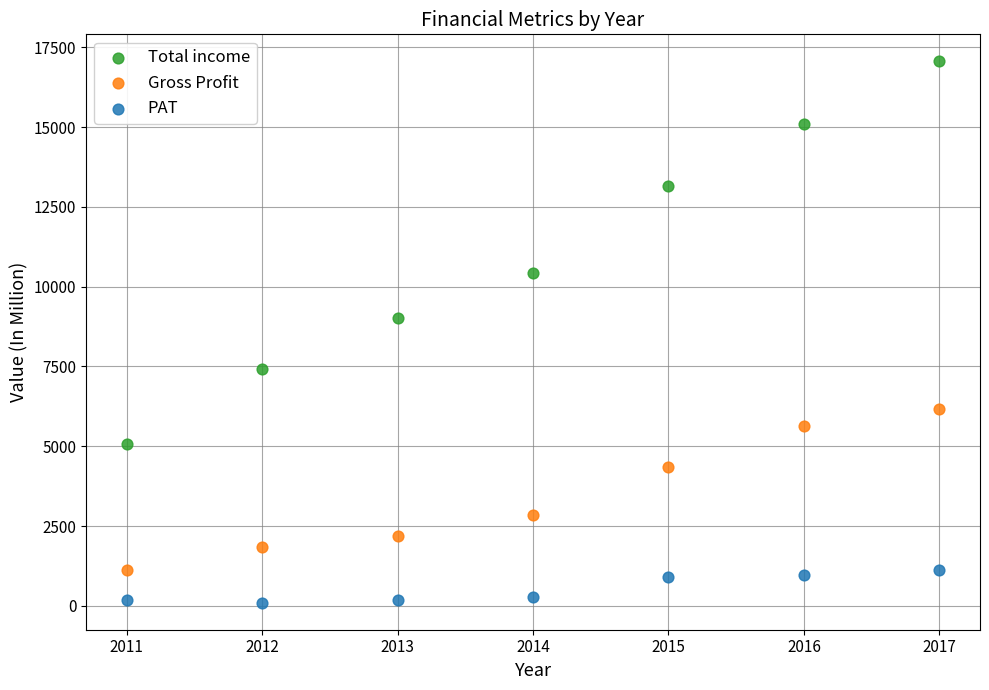

Which series has the widest spread of Y values?

Total income